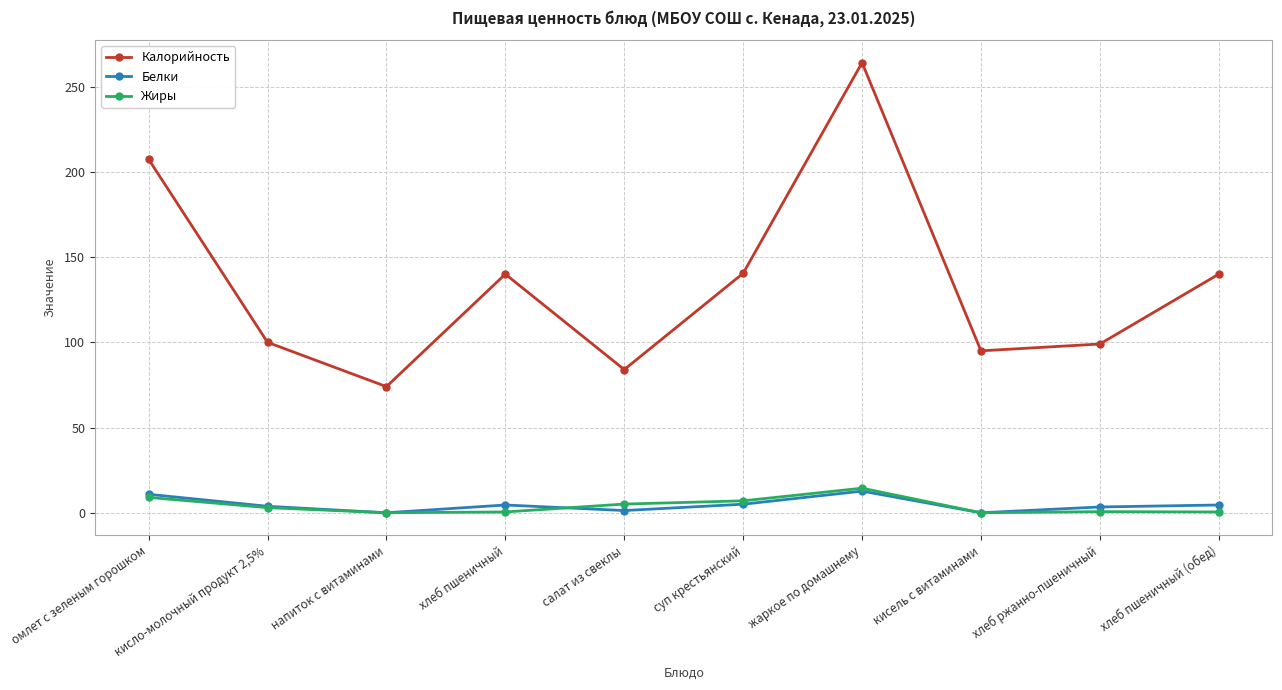

Between напиток с витаминами and жаркое по домашнему, which series saw the biggest shift?

Калорийность